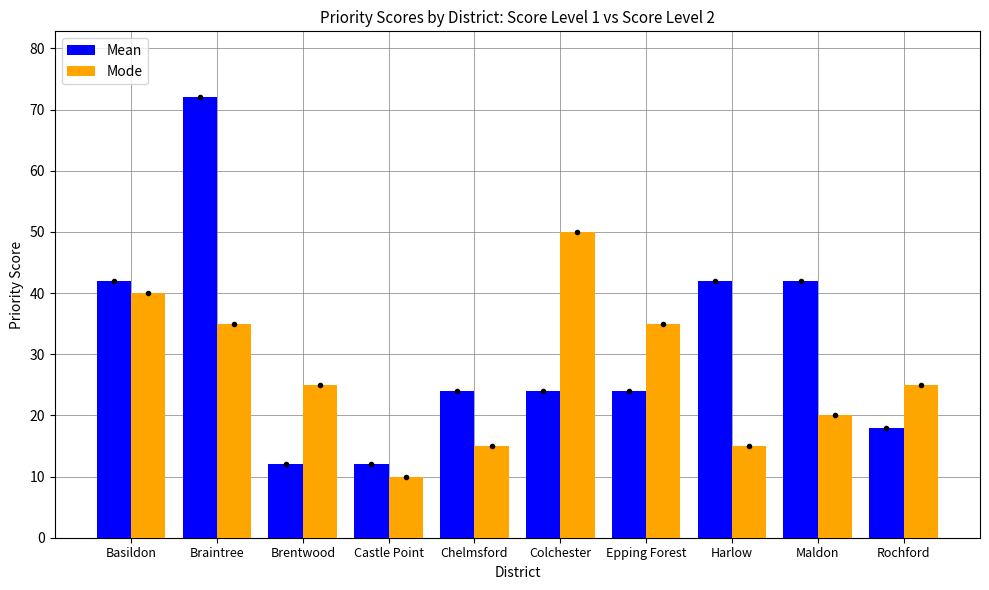

What is the label of the 8th bar from the right?

Brentwood